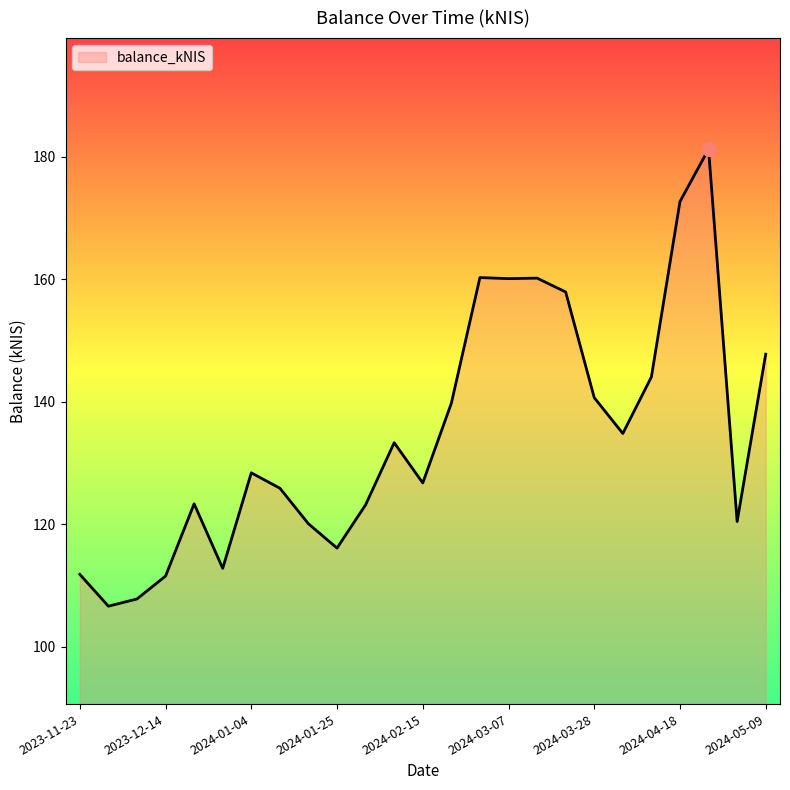

True or false: there are more than 2 points higher than both neighbors.

True